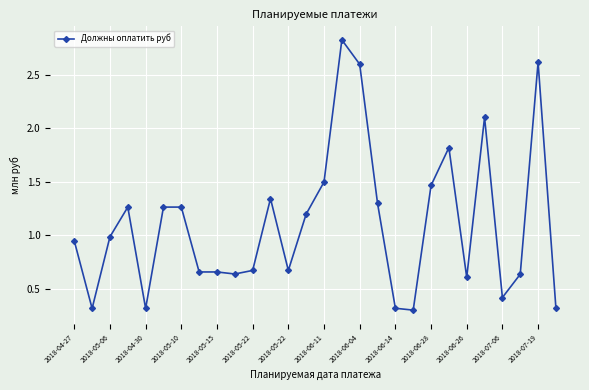

What is the minimum value shown in the chart?

0.3